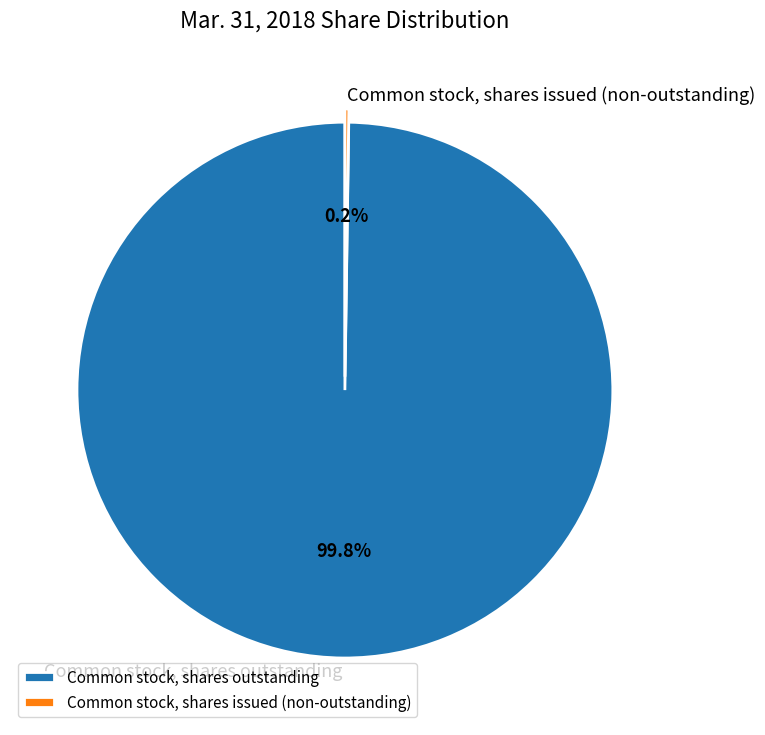

How much of the chart is everything except Common stock, shares outstanding?

0.2%